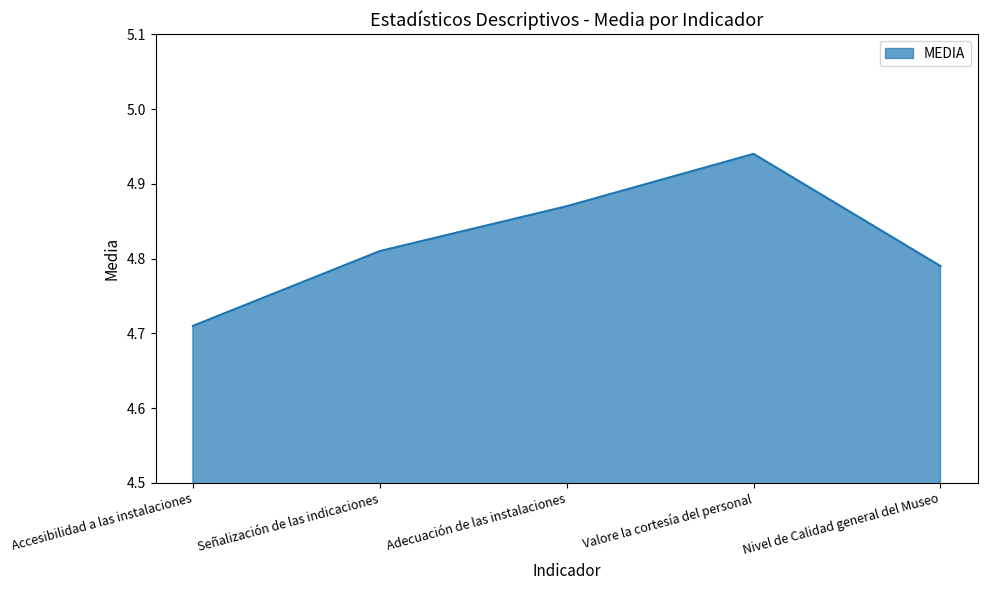

Which label corresponds to the smallest value in the chart?

Accesibilidad a las instalaciones